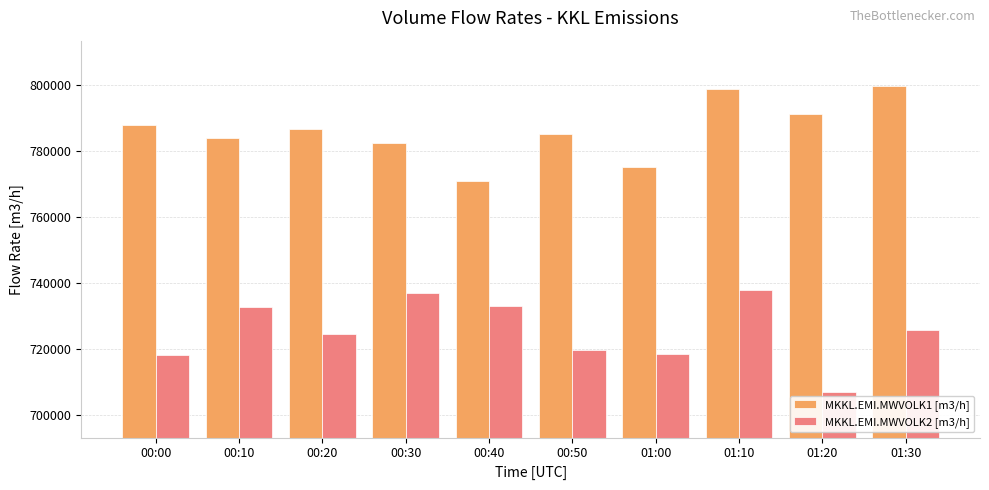

Does the chart contain any negative values?

No